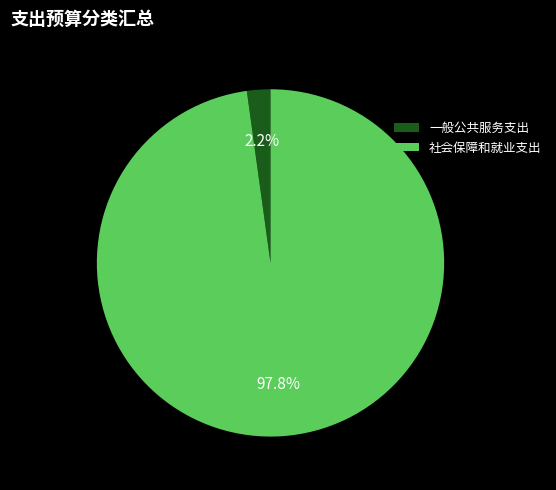

What portion of the pie excludes 社会保障和就业支出?

2.2%